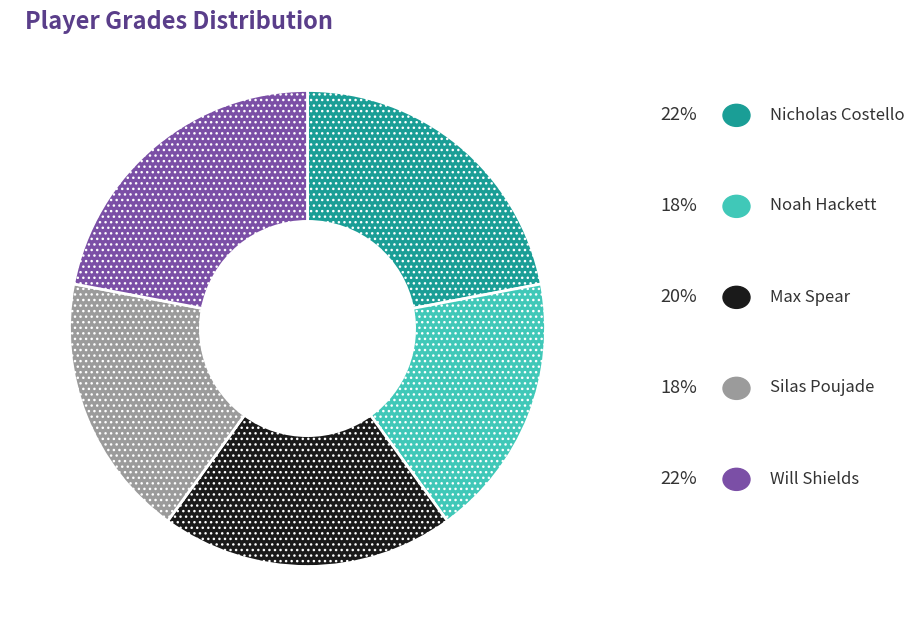

Does any single category account for the majority?

No